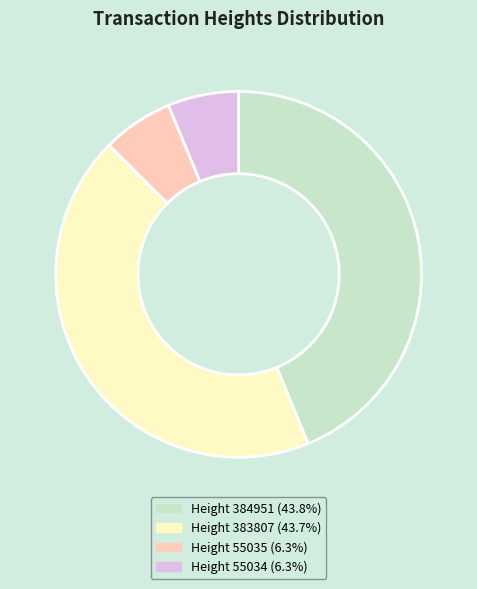

Does Height 55034 (6.3%) represent more than half of the total?

No